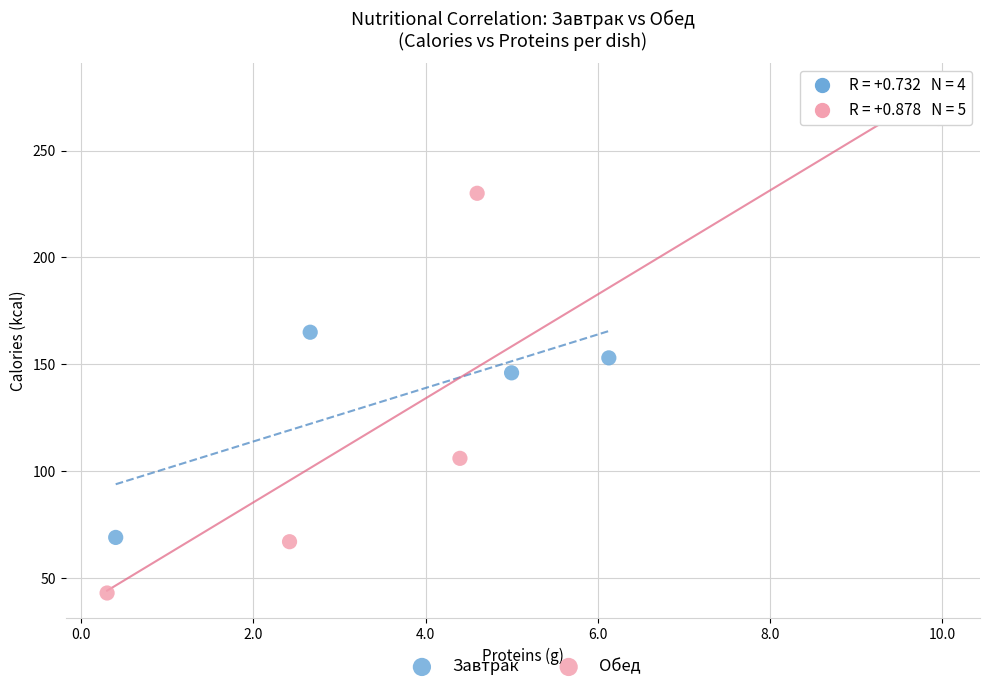

Which series contains the highest Y value?

Обед